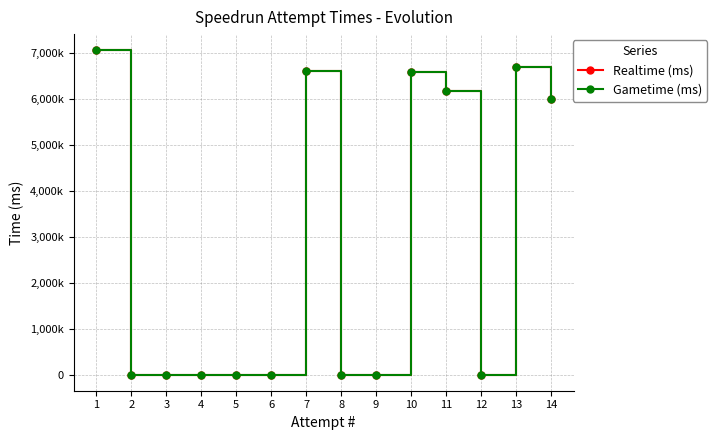

Where is the first local maximum for Realtime (ms)?

7